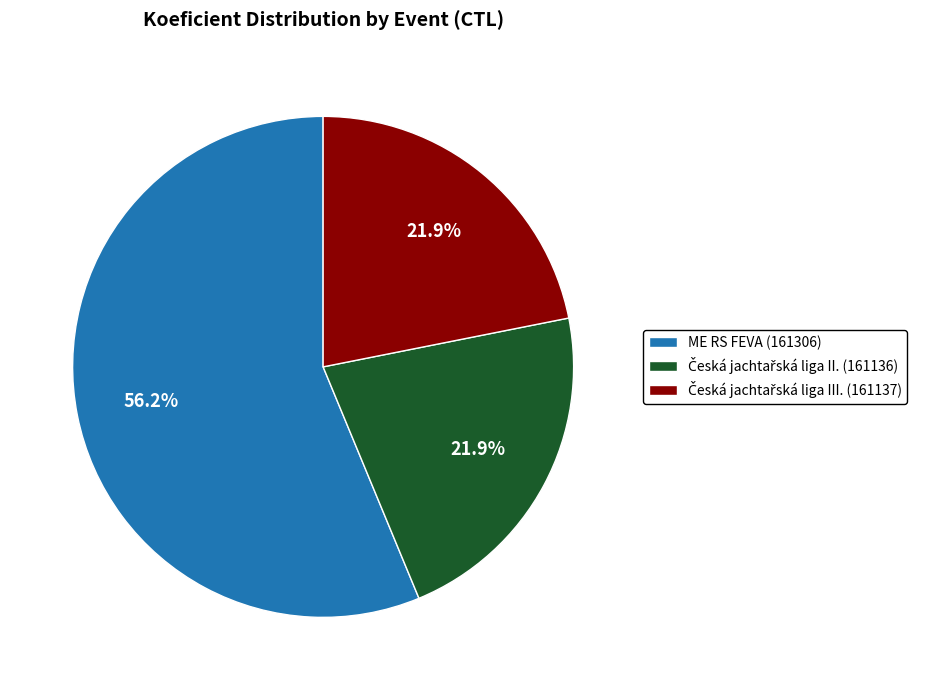

Which slice is the largest?

ME RS FEVA (161306)